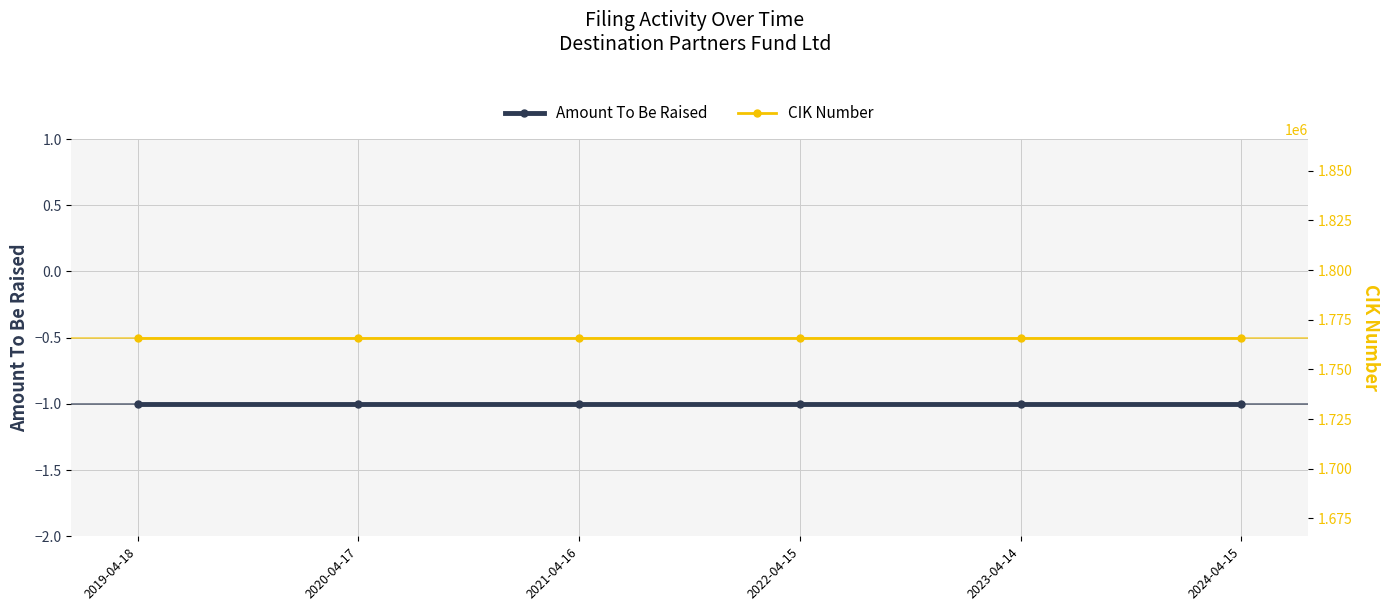

True or false: CIK Number and Amount To Be Raised intersect in this chart.

False